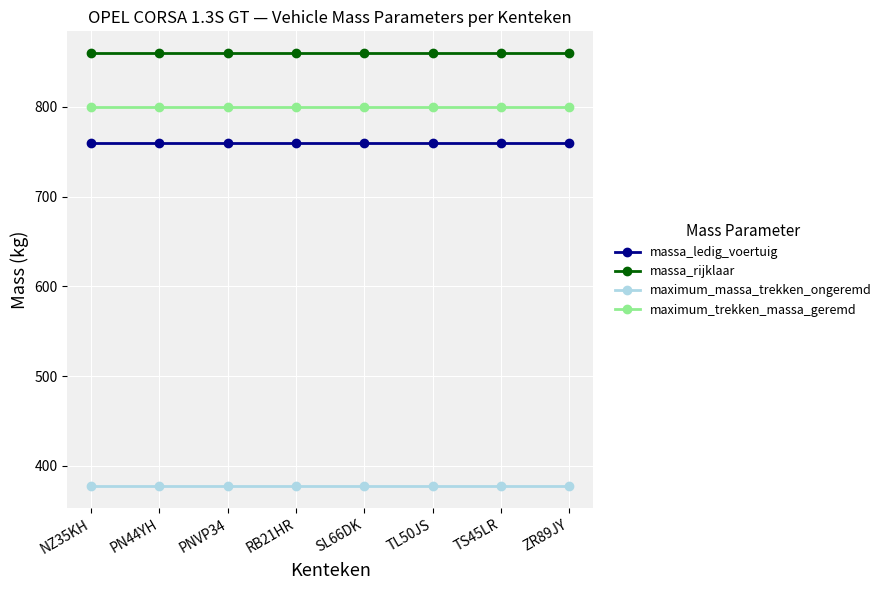

What are all the series names shown in the legend?

massa_ledig_voertuig, massa_rijklaar, maximum_massa_trekken_ongeremd, maximum_trekken_massa_geremd